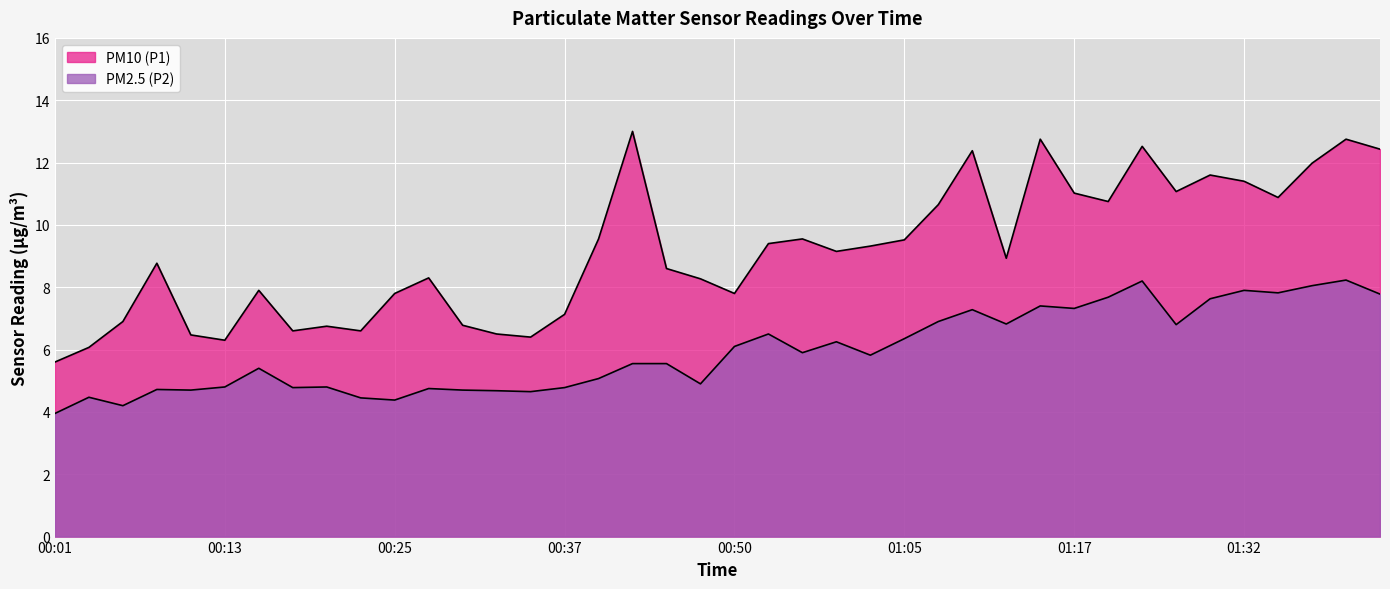

Which series changed the most between 00:59 and 01:30?

PM10 (P1)